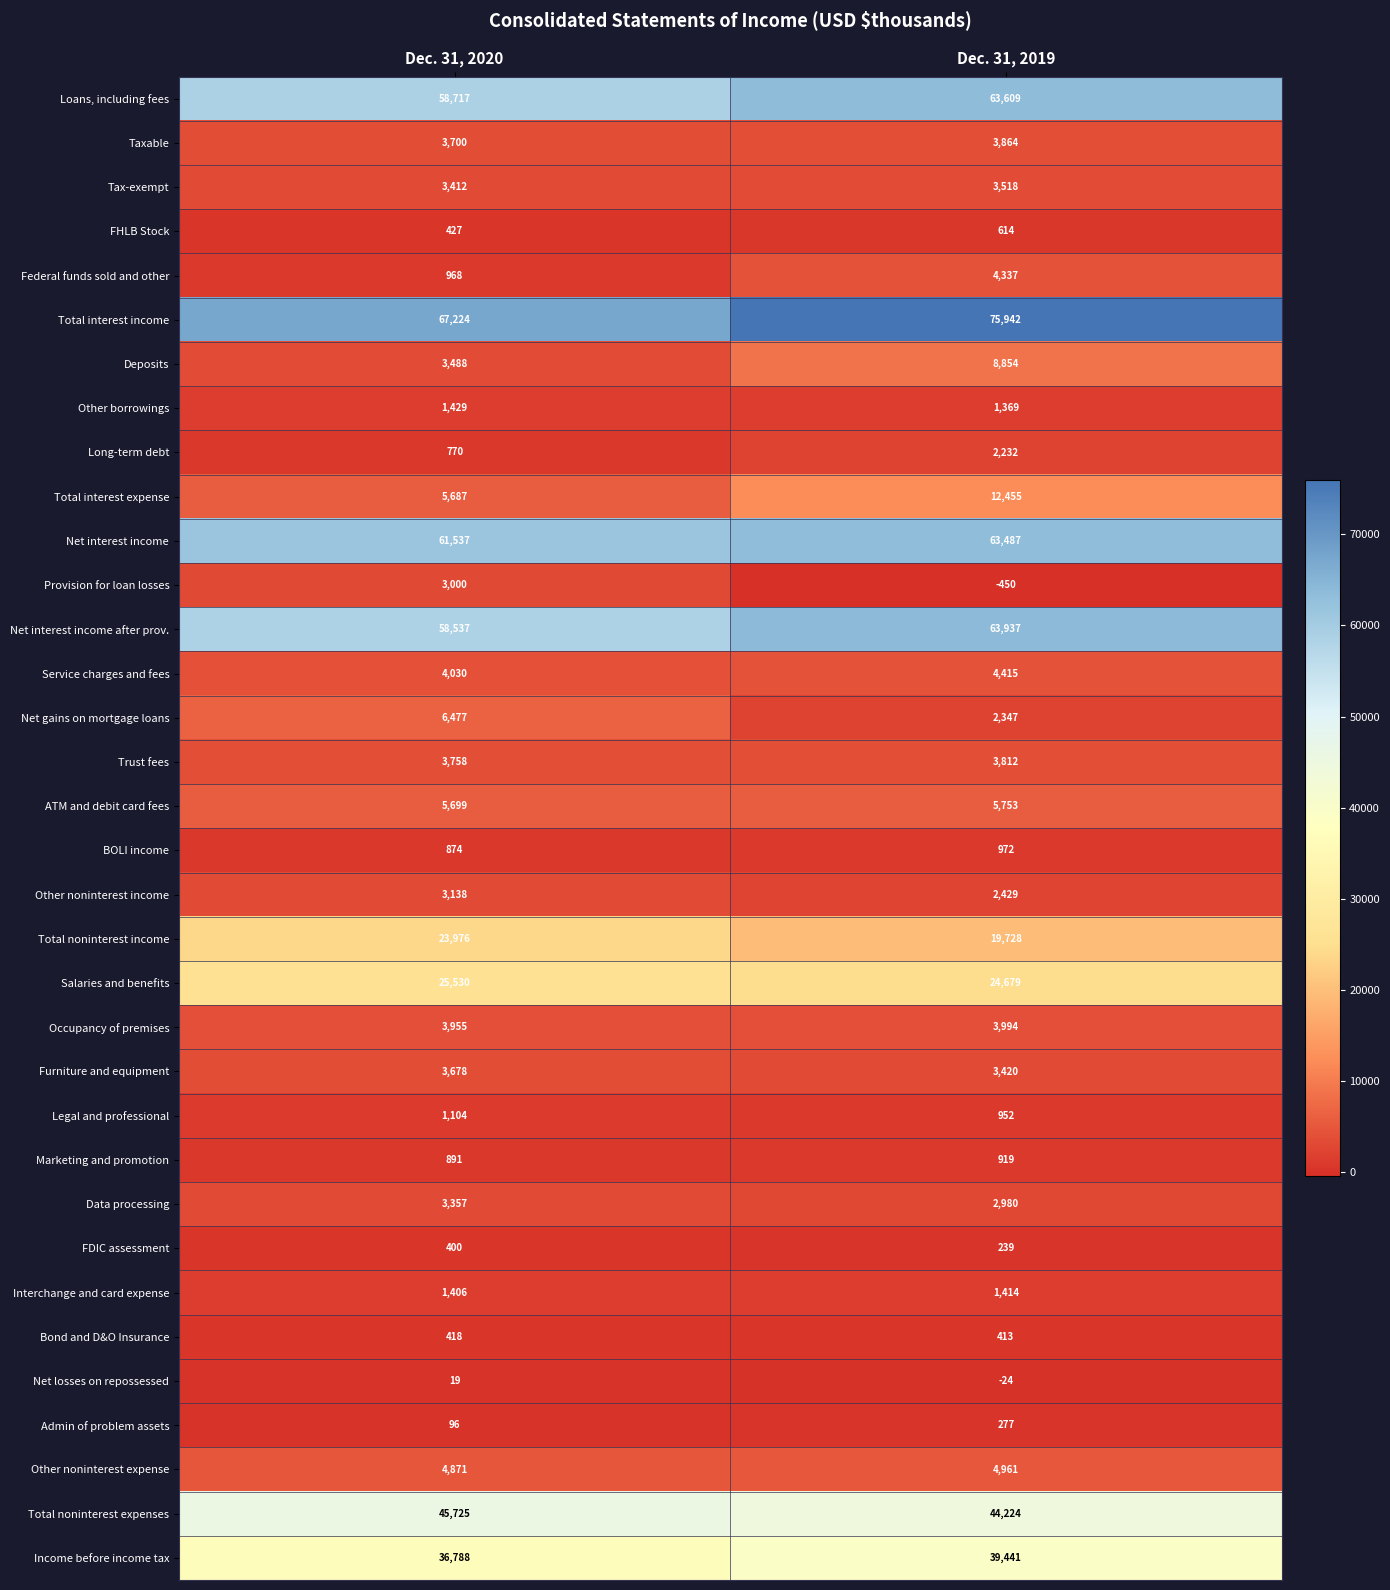

At which category does the chart reach its minimum across all series?

Dec. 31, 2019